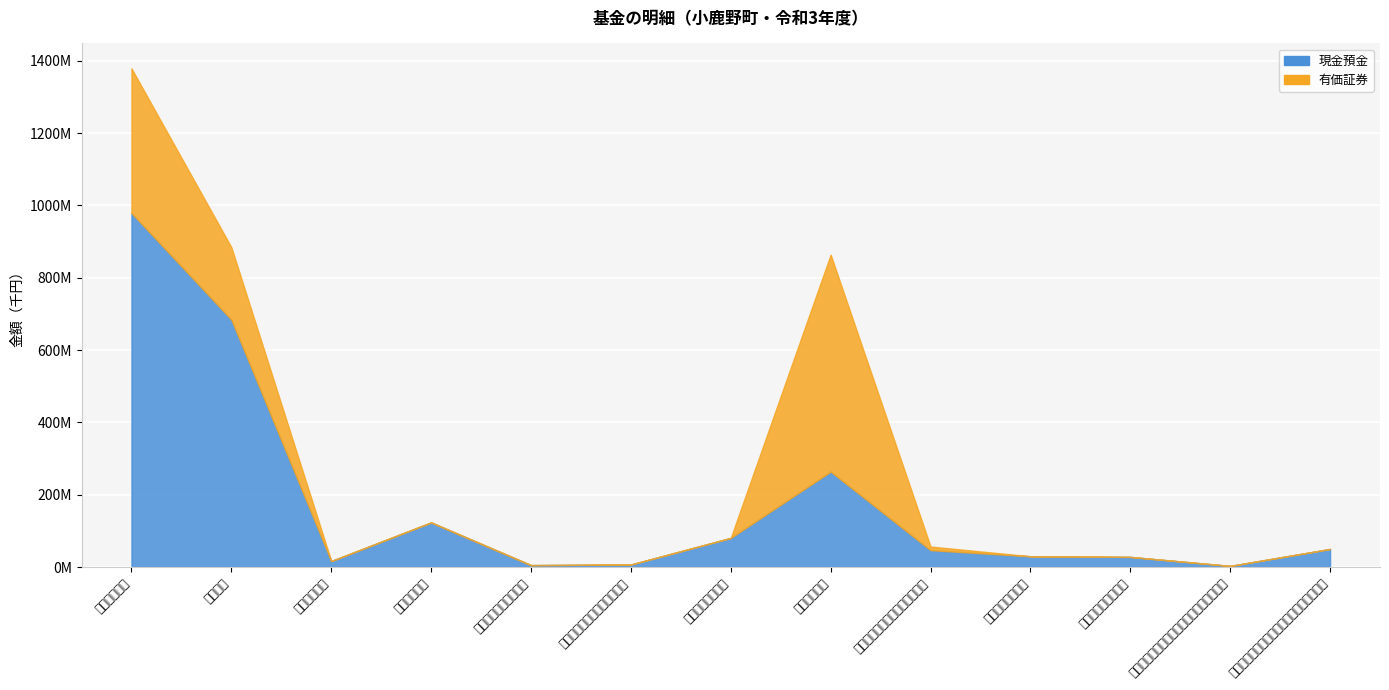

What are all the series names shown in the legend?

現金預金, 有価証券